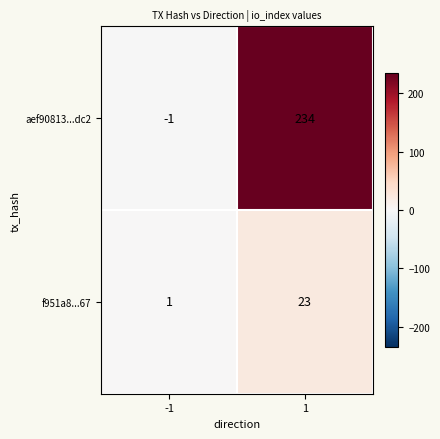

At which category is the sum across all series the highest?

1